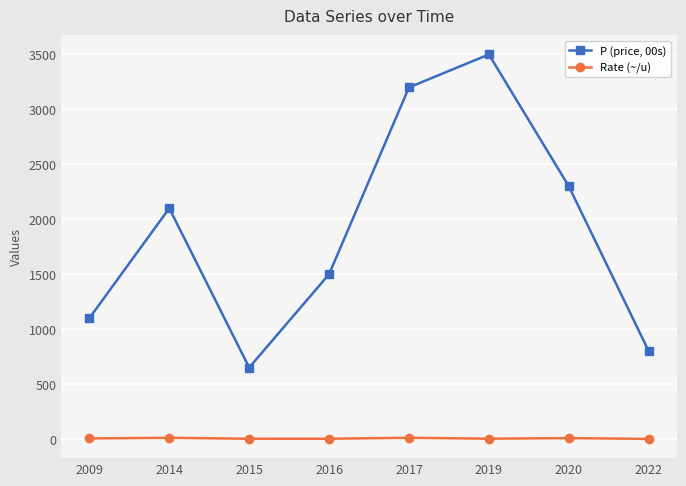

At which label does Rate (~/u) first exceed 5?

2009